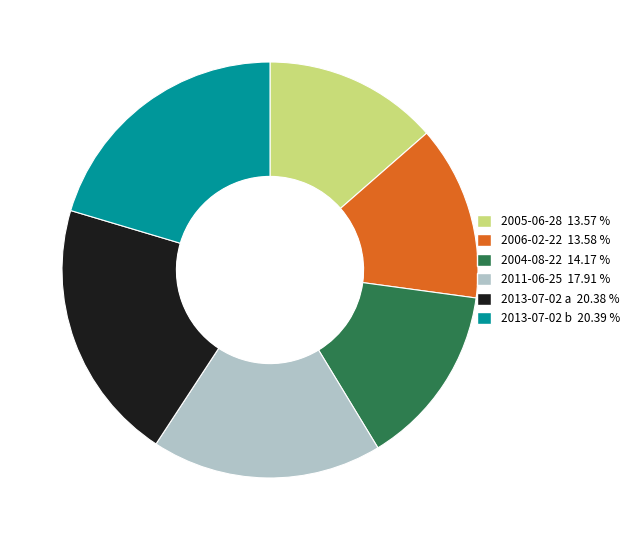

True or false: 2013-07-02 a accounts for 20% of the total.

True